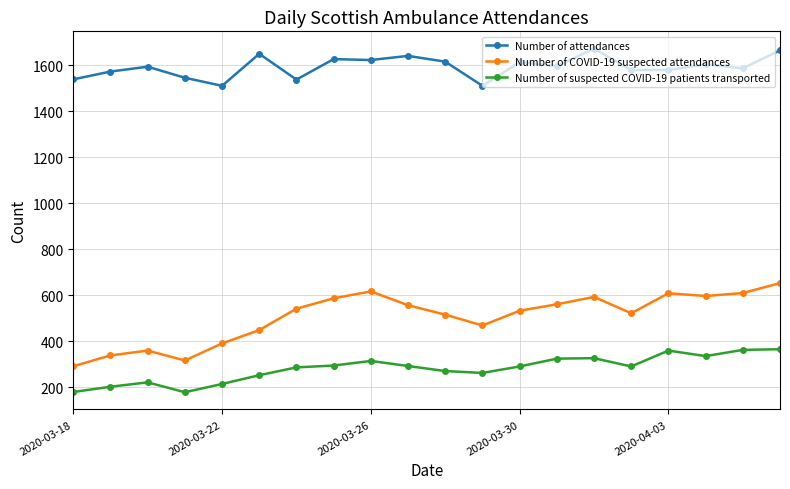

What is the value of the Number of COVID-19 suspected attendances point at the 11th from the left?

516